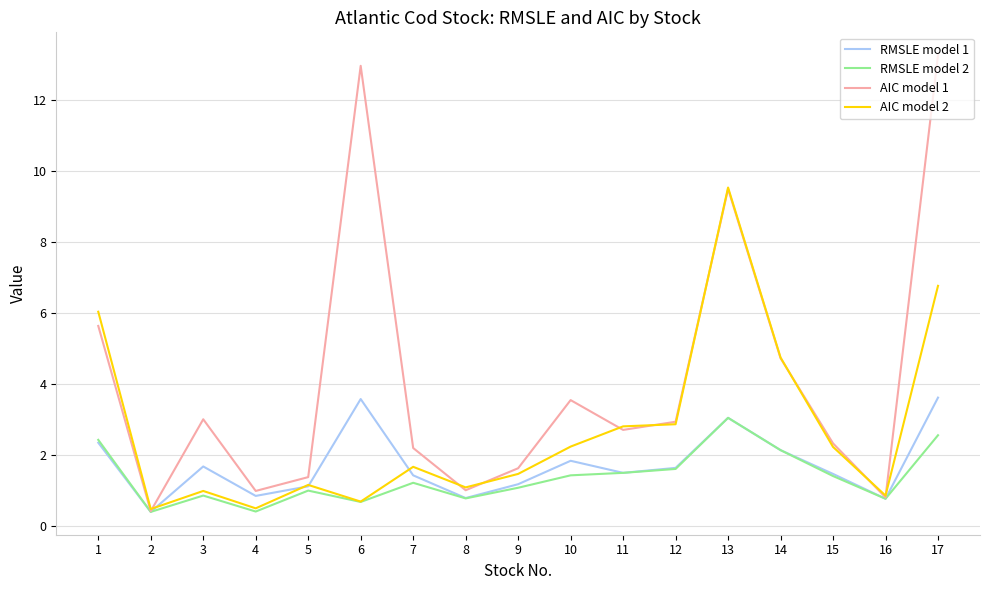

How many values in the RMSLE model 1 series exceed 1?

13